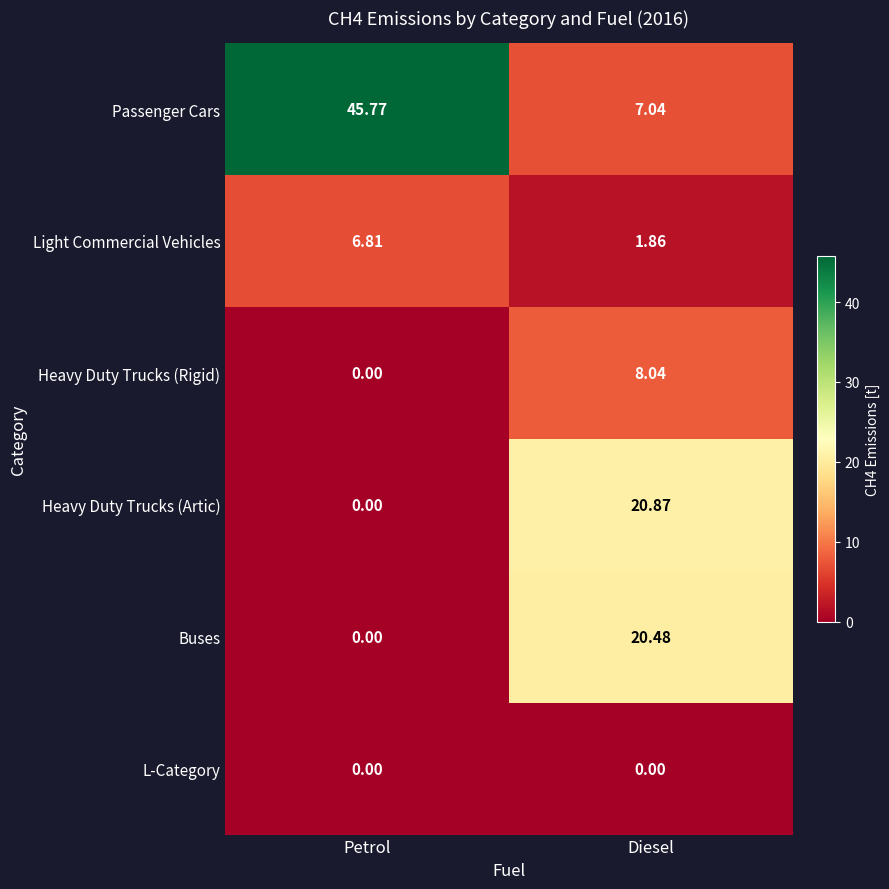

Which series has the largest total across all categories?

Passenger Cars